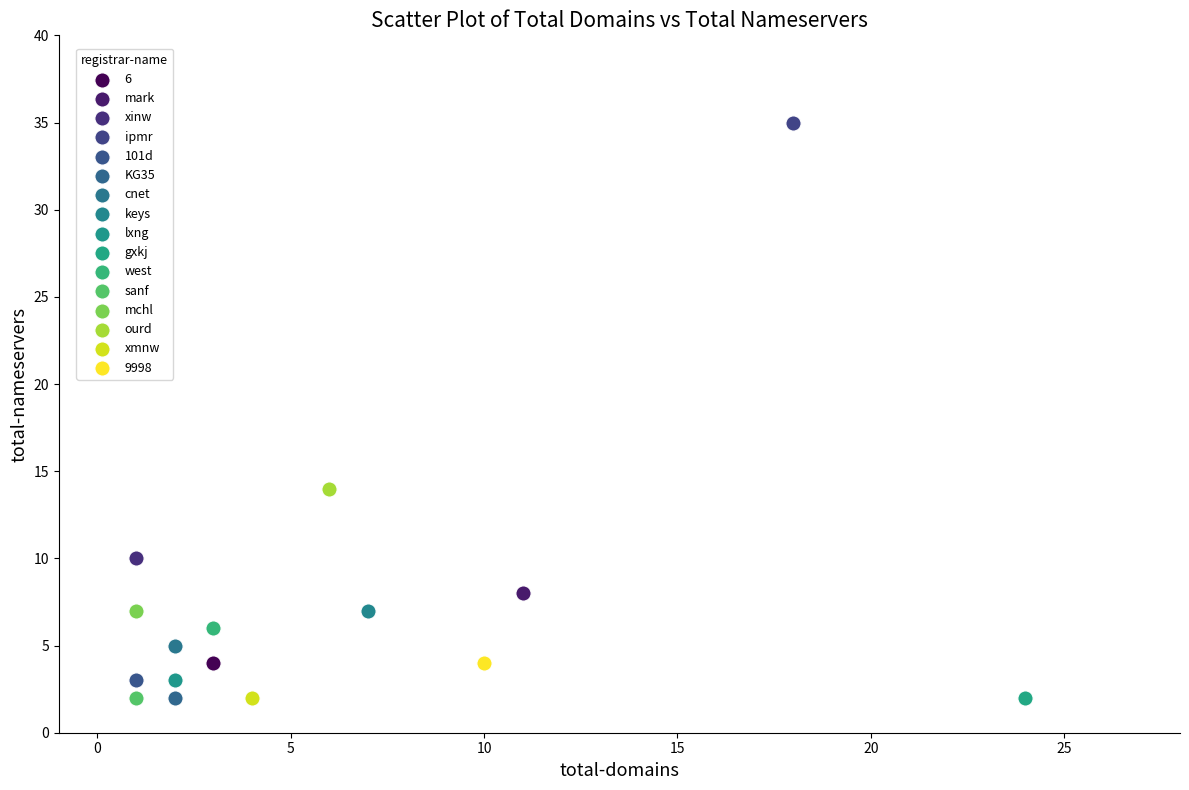

Which series contains the highest Y value?

ipmr